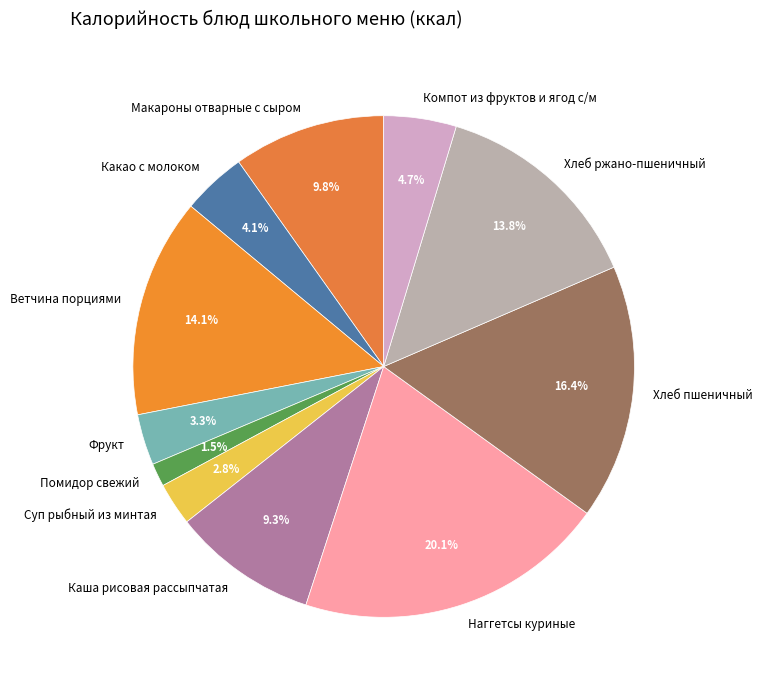

What percentage do Хлеб ржано-пшеничный and Суп рыбный из минтая together represent?

16.6%